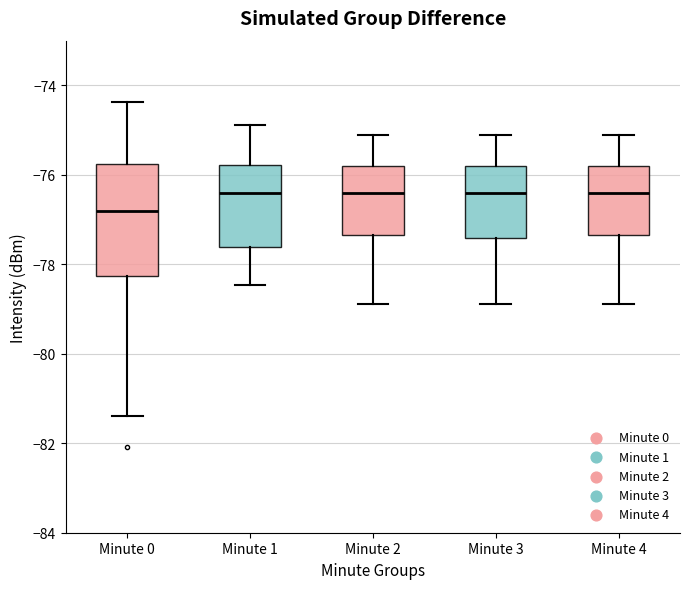

Reading left to right, transcribe this box plot: for each box, give where its median line is, the range the box spans, and where its two whiskers end, as read against the y-axis. The values are not printed on the chart, so give them approximately, as read against the axis.

Minute 0: median -76.8, box -78.2 to -75.8, whiskers -81.4 to -74.4
Minute 1: median -76.4, box -77.6 to -75.8, whiskers -78.4 to -74.8
Minute 2: median -76.4, box -77.4 to -75.8, whiskers -78.8 to -75.2
Minute 3: median -76.4, box -77.4 to -75.8, whiskers -78.8 to -75.2
Minute 4: median -76.4, box -77.4 to -75.8, whiskers -78.8 to -75.2